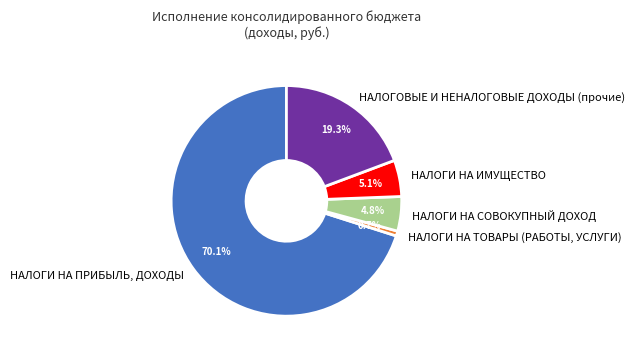

What percentage is the НАЛОГОВЫЕ И НЕНАЛОГОВЫЕ ДОХОДЫ (прочие) slice, to the nearest percent?

19%